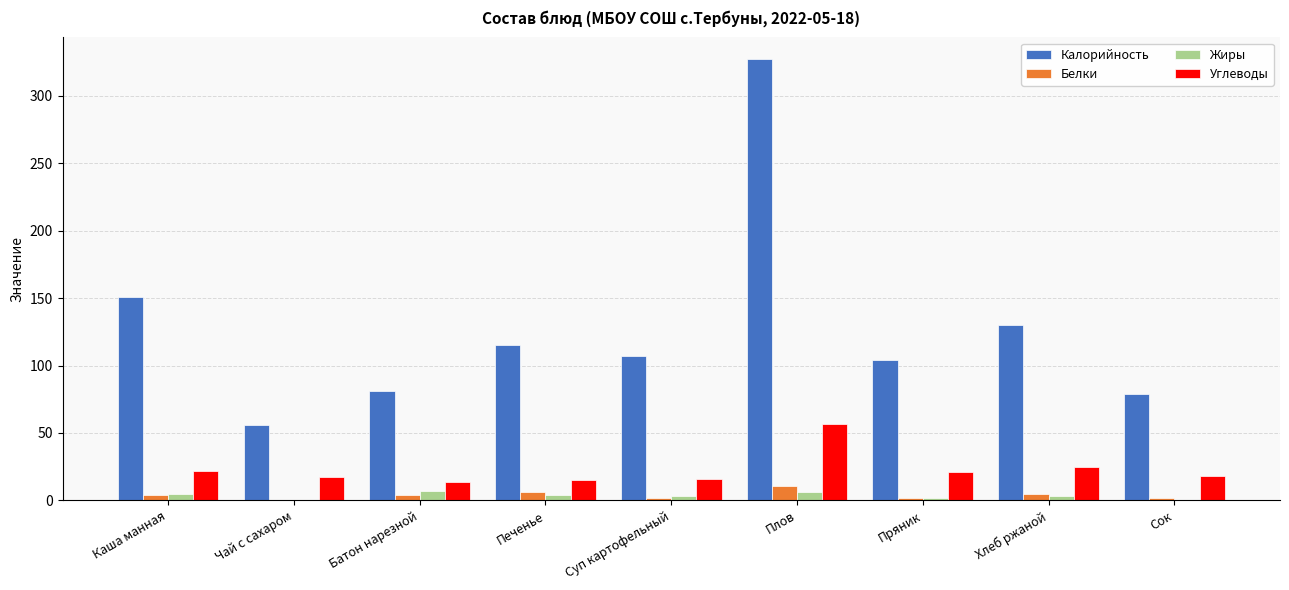

The Калорийность series shows 79 at Сок. True or false?

True